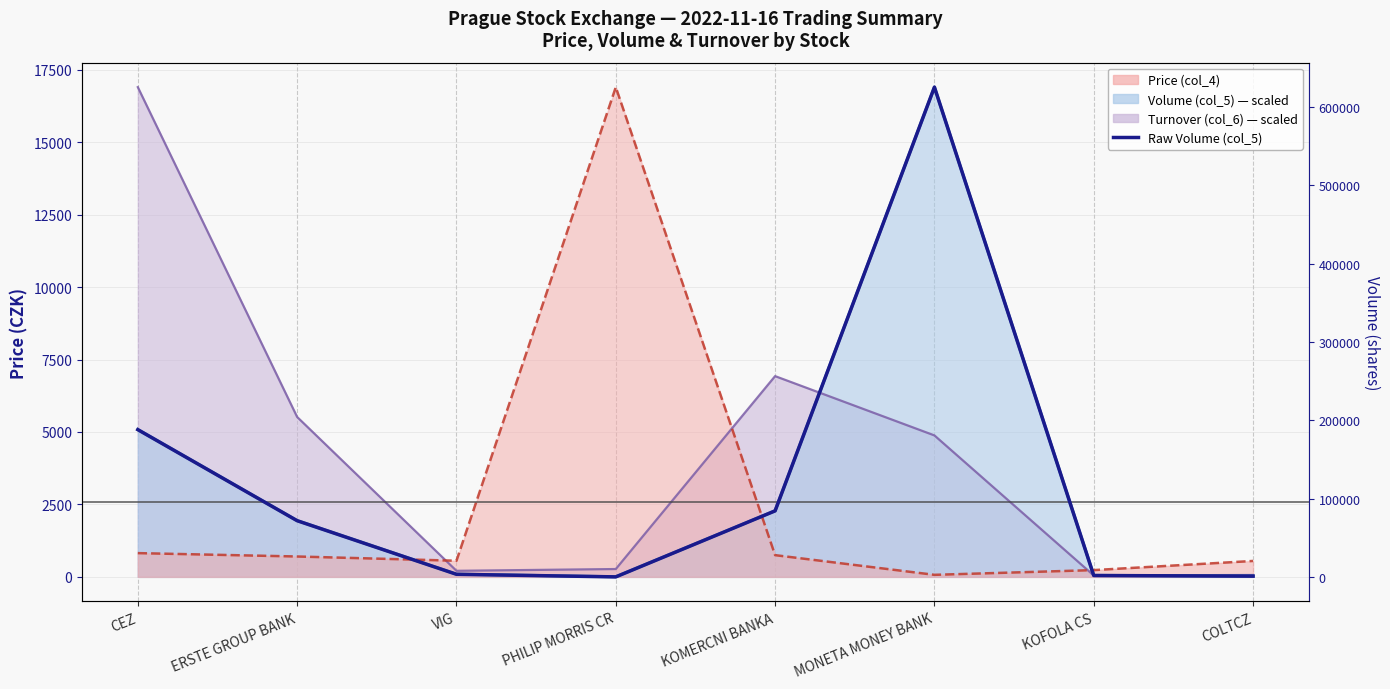

What is the difference between the values at KOMERCNI BANKA and CEZ?

103702